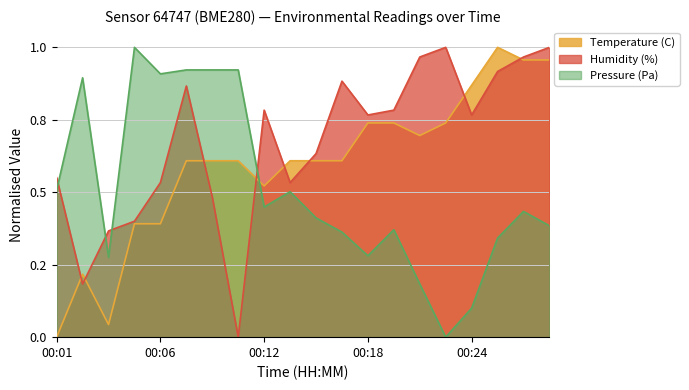

What is the sum of the Temperature (C) values at 00:15 and 00:04?

0.7